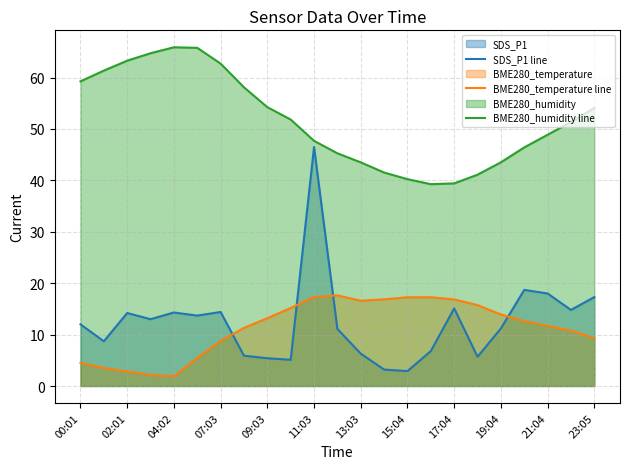

Does the chart have visible grid lines?

Yes